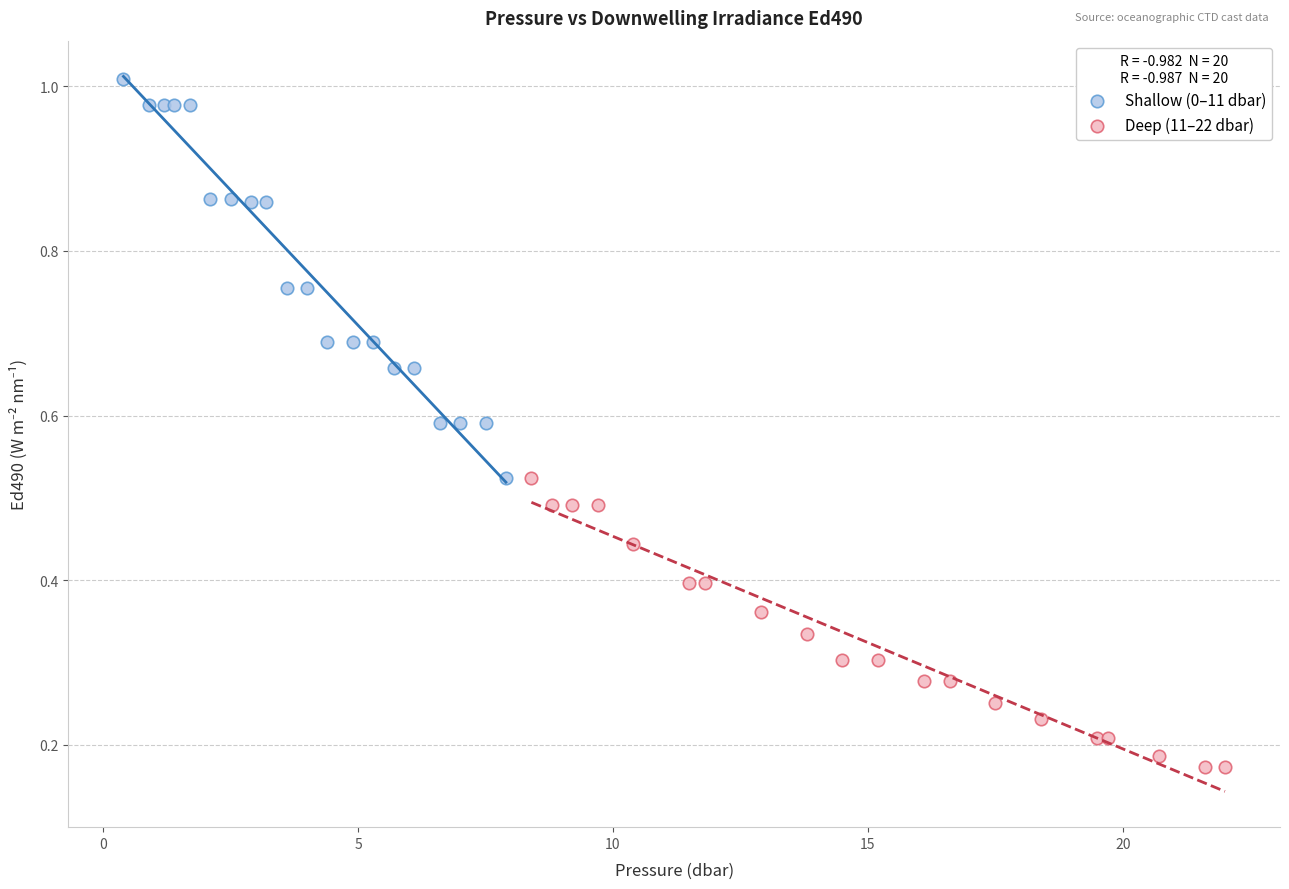

Which series reaches the minimum Y coordinate?

Deep (11–22 dbar)